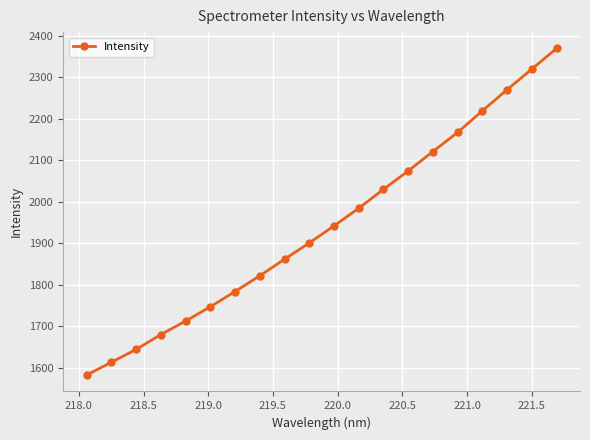

What is the value of the 20th point from the left?

2369.3